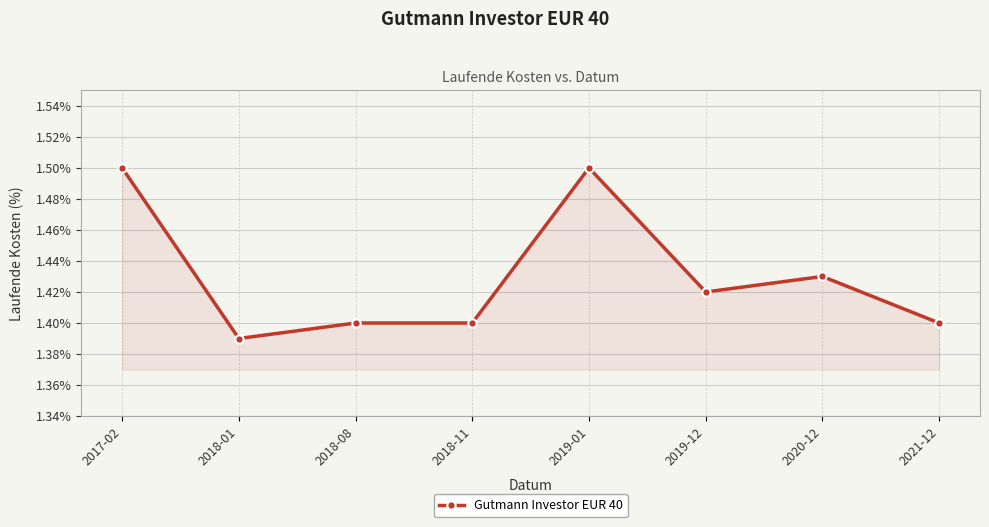

Between 2018-11 and 2017-02, which is larger?

2017-02